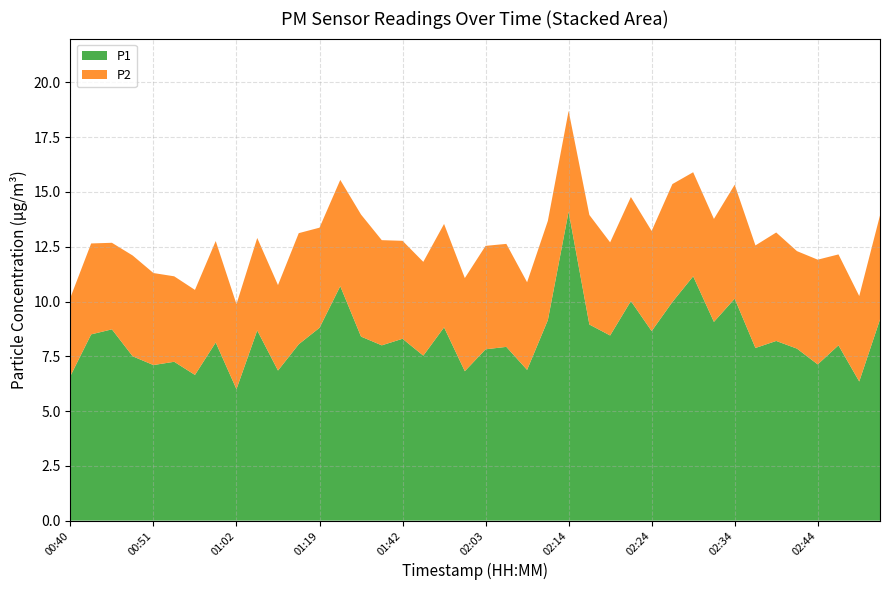

Reading right to left, extract all data points from this chart.

P1: 02:51=9.2	02:49=6.3	02:46=8.0	02:44=7.1	02:41=7.8	02:39=8.2	02:36=7.9	02:34=10.1	02:32=9.1	02:29=11.2	02:27=10.0	02:24=8.7	02:22=10.0	02:19=8.4	02:17=8.9	02:14=14.1	02:11=9.2	02:08=6.9	02:05=7.9	02:03=7.8	02:00=6.8	01:51=8.8	01:48=7.5	01:42=8.3	01:39=8.0	01:36=8.4	01:31=10.7	01:19=8.8	01:11=8.1	01:08=6.8	01:05=8.7	01:02=6.0	00:59=8.1	00:56=6.7	00:54=7.2	00:51=7.1	00:49=7.5	00:46=8.7	00:44=8.5	00:40=6.6
P2: 02:51=4.8	02:49=3.9	02:46=4.2	02:44=4.8	02:41=4.5	02:39=5.0	02:36=4.7	02:34=5.2	02:32=4.7	02:29=4.8	02:27=5.4	02:24=4.6	02:22=4.8	02:19=4.2	02:17=5.0	02:14=4.6	02:11=4.5	02:08=4.0	02:05=4.7	02:03=4.7	02:00=4.2	01:51=4.7	01:48=4.3	01:42=4.5	01:39=4.8	01:36=5.6	01:31=4.8	01:19=4.6	01:11=5.1	01:08=3.9	01:05=4.2	01:02=3.9	00:59=4.6	00:56=3.9	00:54=3.9	00:51=4.2	00:49=4.6	00:46=4.0	00:44=4.2	00:40=3.6